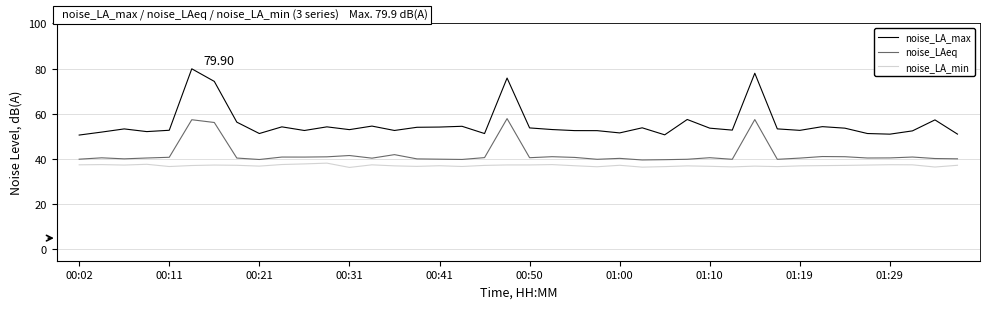

Which series has the largest range (max minus min)?

noise_LA_max